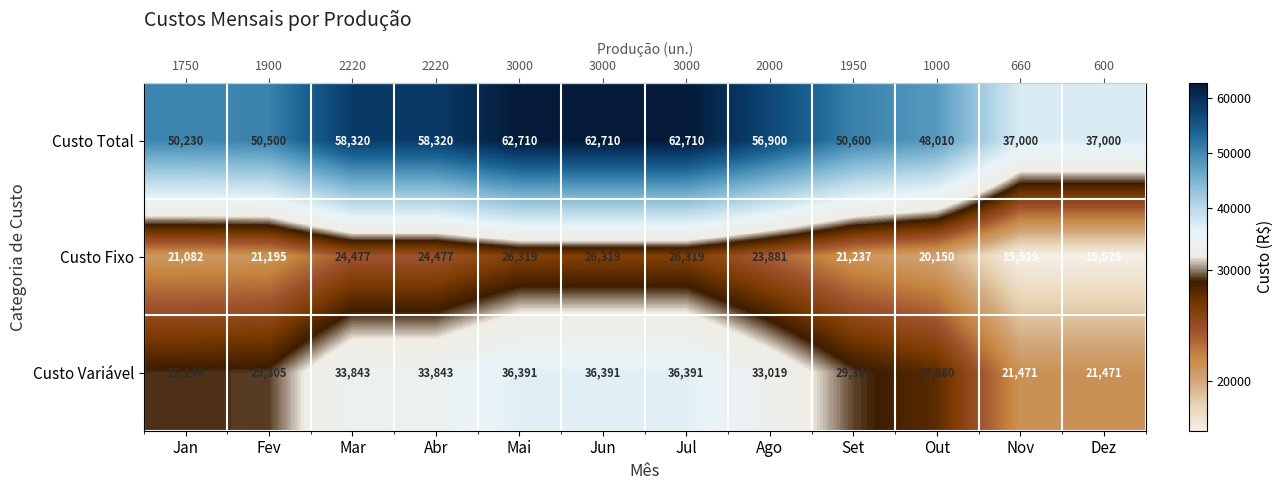

Which series has the largest total across all categories?

Custo Total